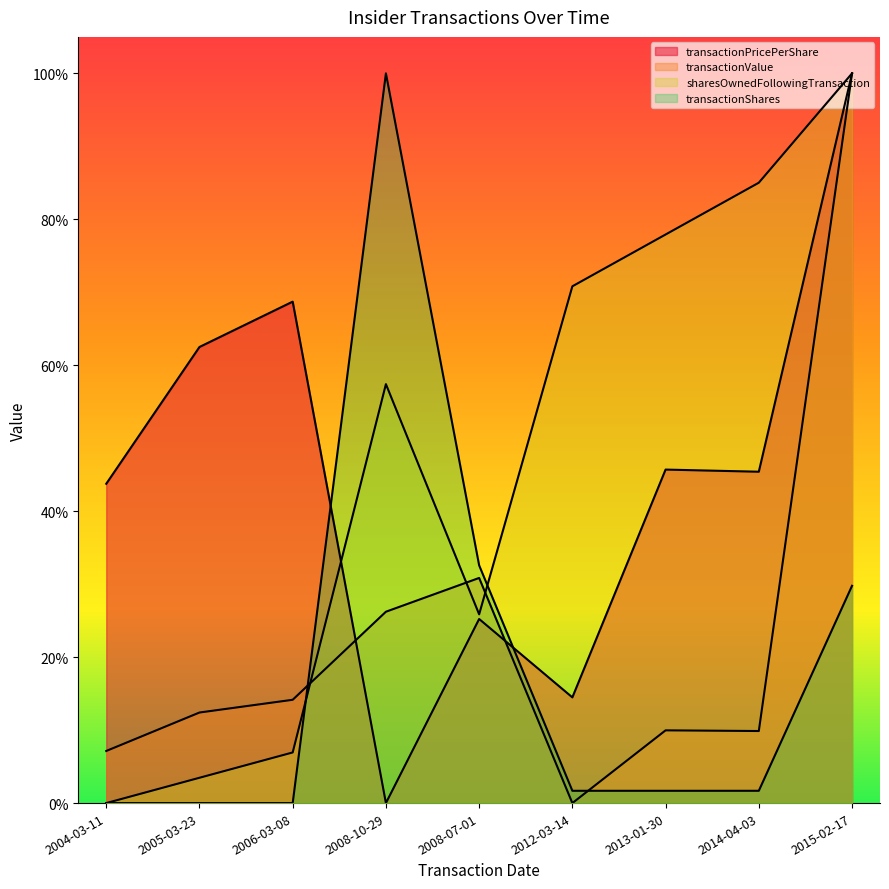

Does the chart have visible grid lines?

No